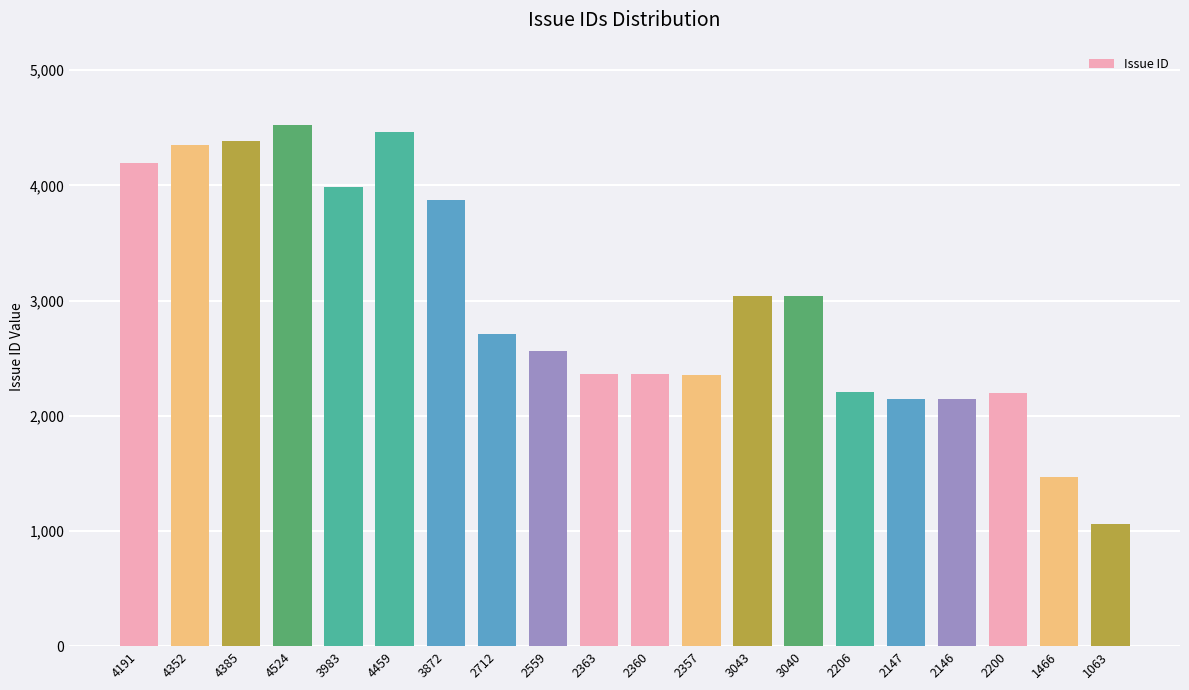

What is the difference between the maximum and second lowest values?

3058